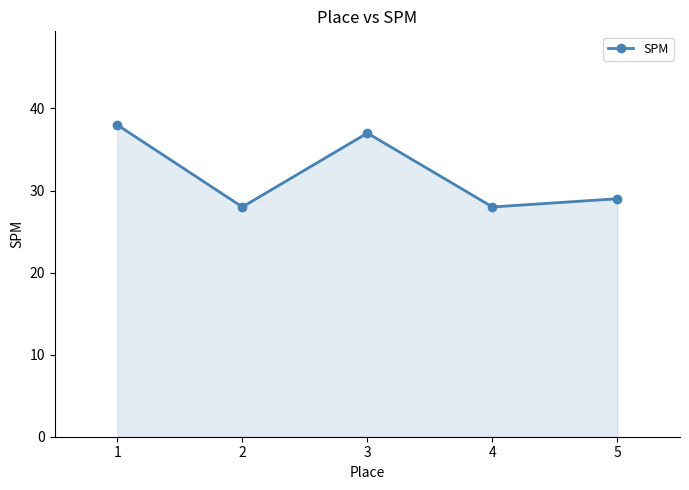

Count the values in the range 28 to 37.

4